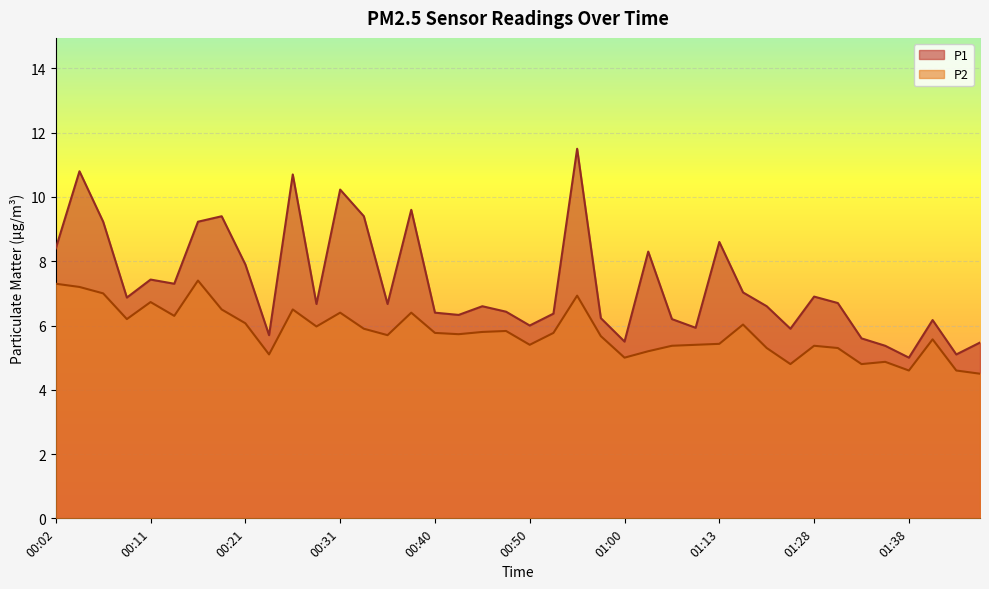

What is the label of the 1st point from the left?

00:02